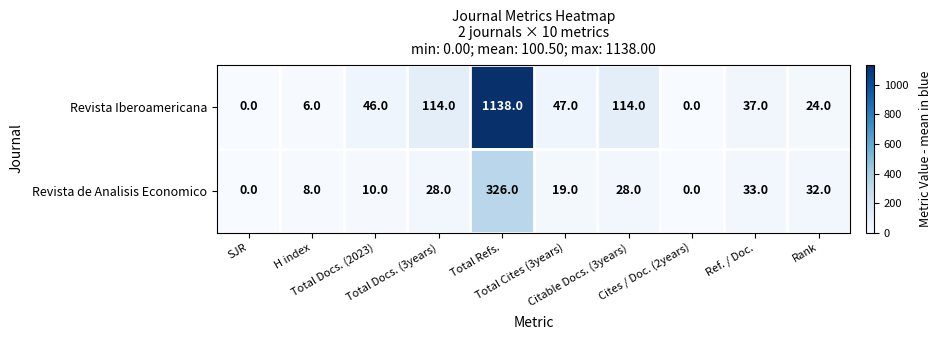

Count the number of data series in this chart.

2